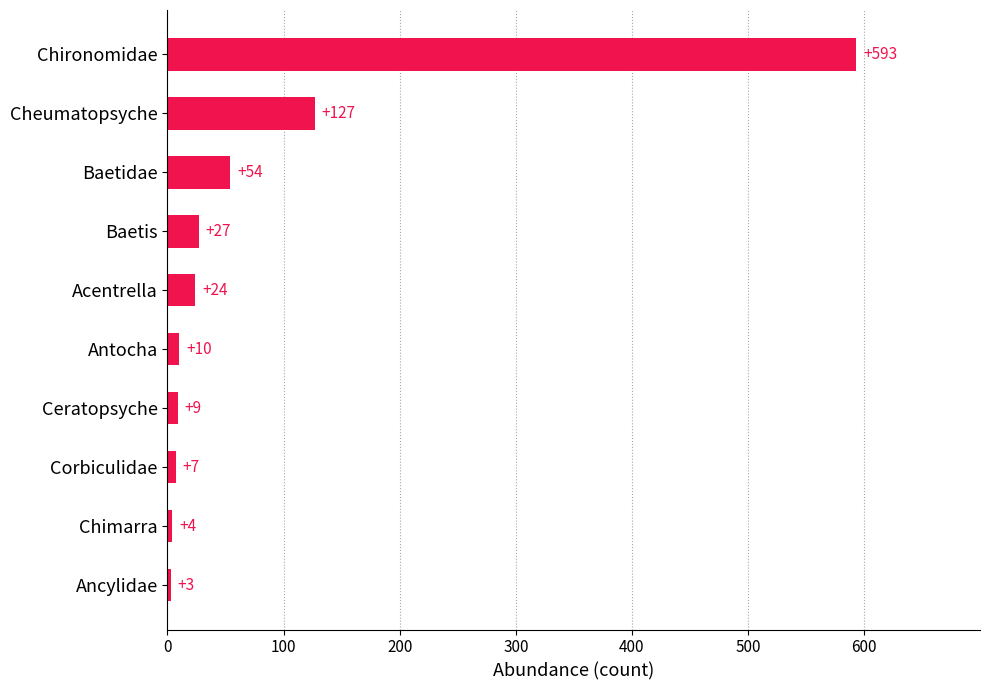

What is the average value?

86